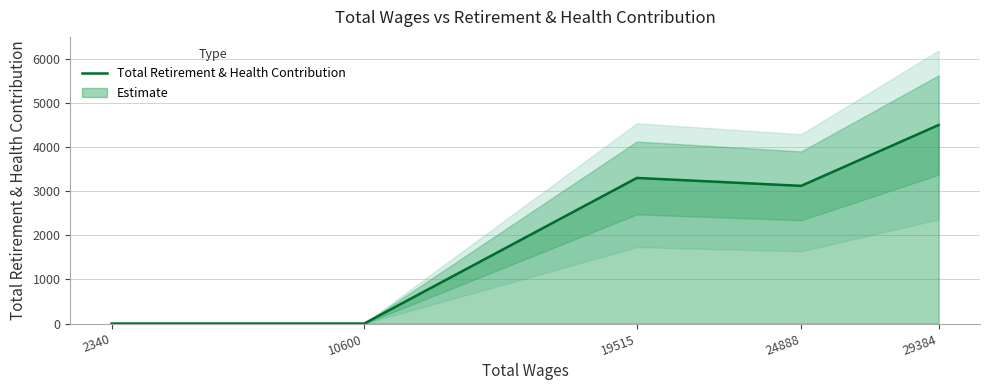

At which category does the data reach its first local valley?

24888